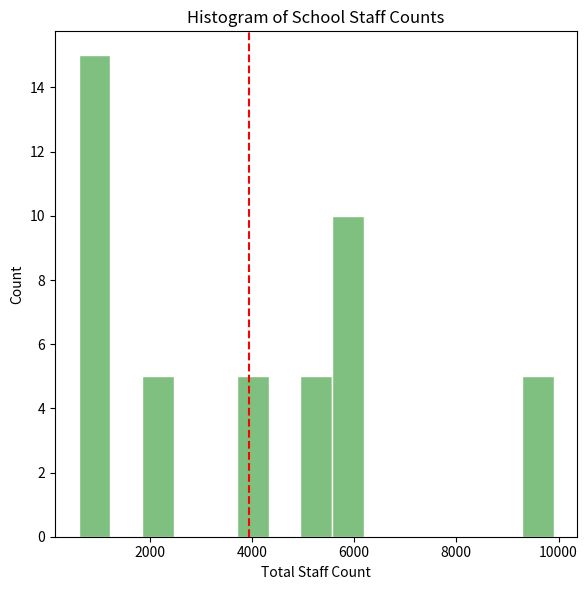

Read against the x-axis, roughly where is the centre of the tallest bar?

1000